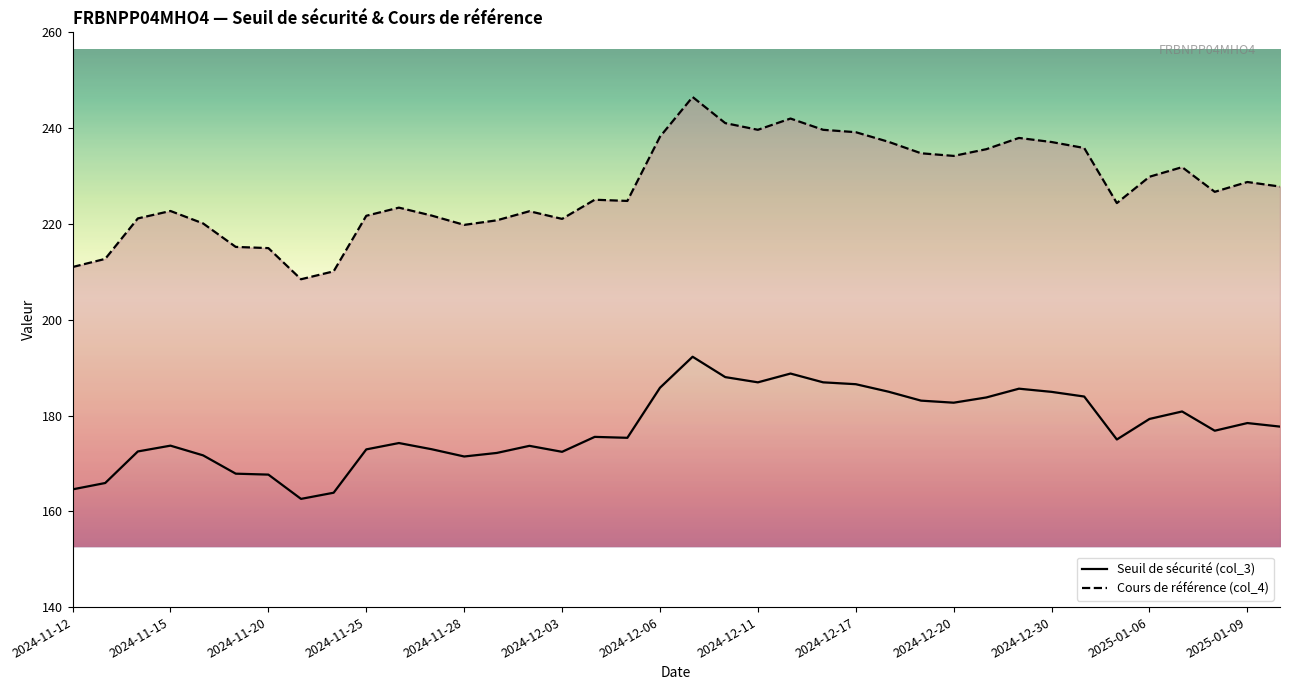

Reading right to left, transcribe all the data shown in this chart.

Seuil de sécurité (col_3): 177.7	178.4	176.8	180.8	179.3	175.0	184.0	184.9	185.6	183.8	182.7	183.1	185.0	186.5	186.9	188.8	186.9	188.0	192.3	185.8	175.3	175.5	172.4	173.7	172.2	171.4	173.0	174.3	172.9	163.9	162.6	167.7	167.9	171.7	173.7	172.5	165.9	164.6
Cours de référence (col_4): 227.8	228.8	226.7	231.8	229.8	224.3	235.8	237.1	237.9	235.6	234.2	234.8	237.2	239.2	239.7	242.0	239.7	241.1	246.5	238.2	224.8	225.1	221.1	222.7	220.8	219.8	221.8	223.4	221.7	210.1	208.4	214.9	215.2	220.1	222.7	221.2	212.7	211.0